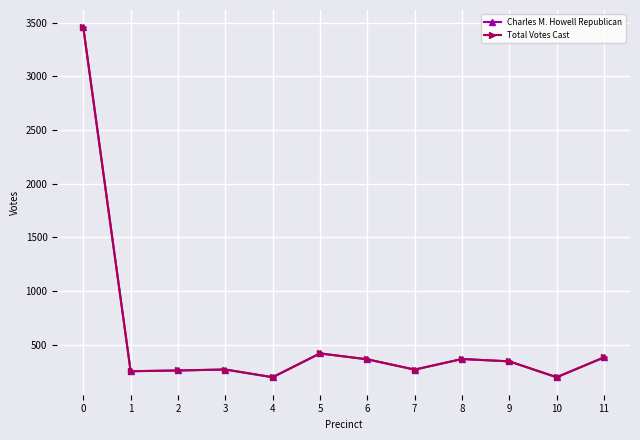

Is this an area chart (filled region under the line)?

No